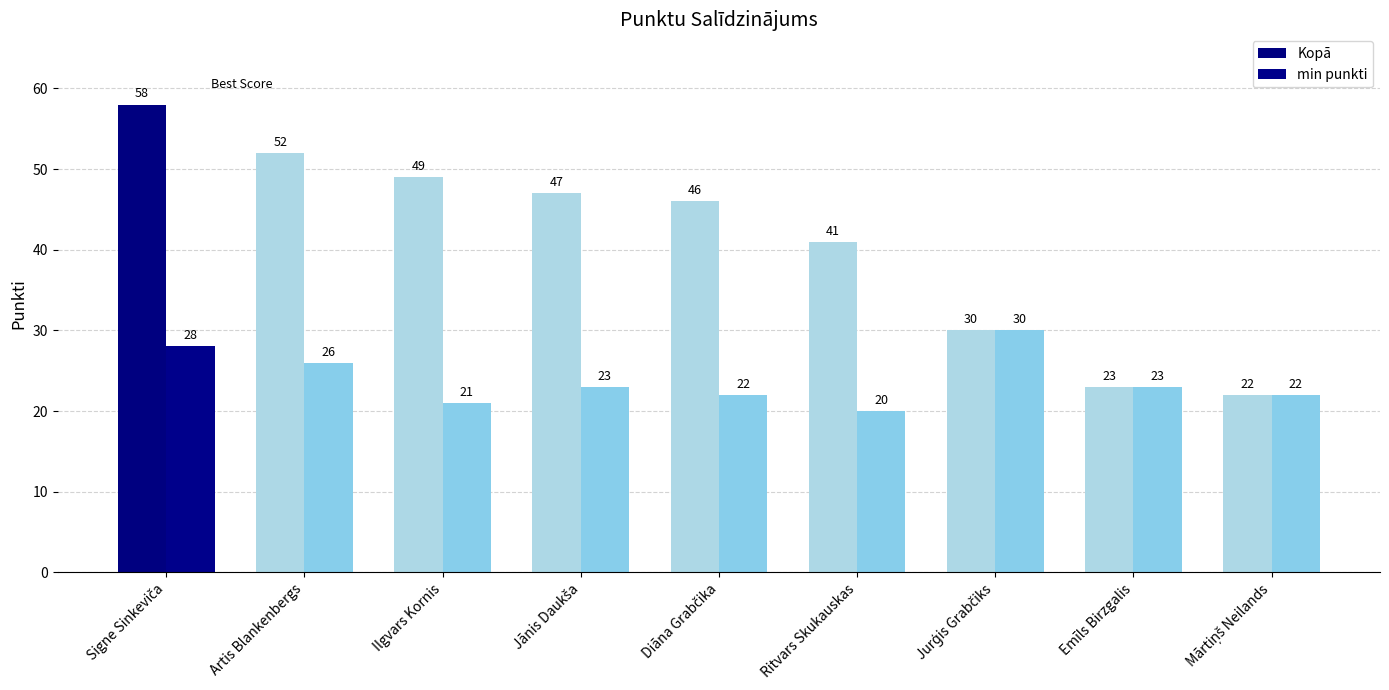

List the series in order of their peak value, highest first.

Kopā, min punkti